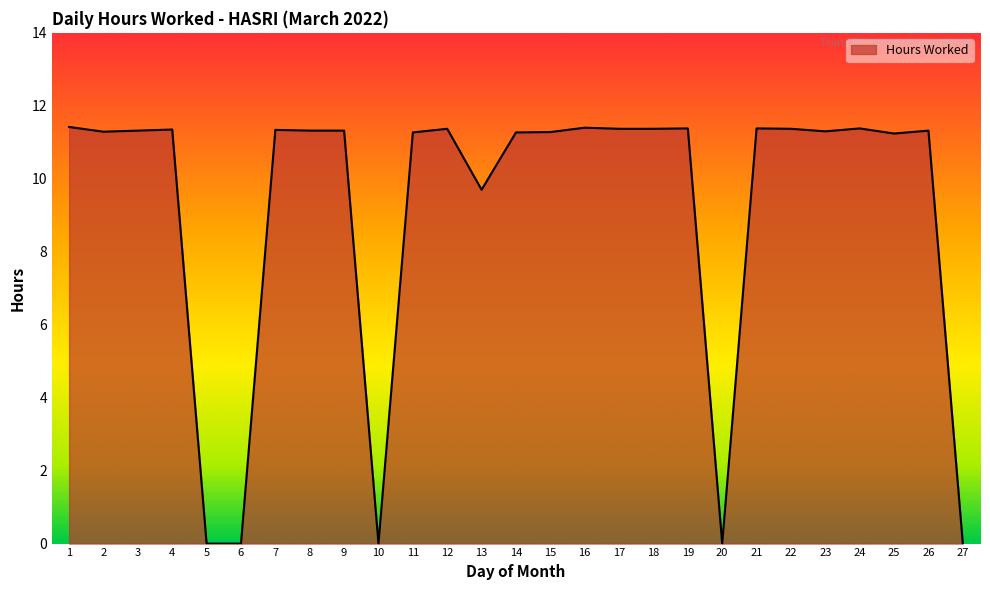

What is the difference between the values at 1 and 8?

0.1